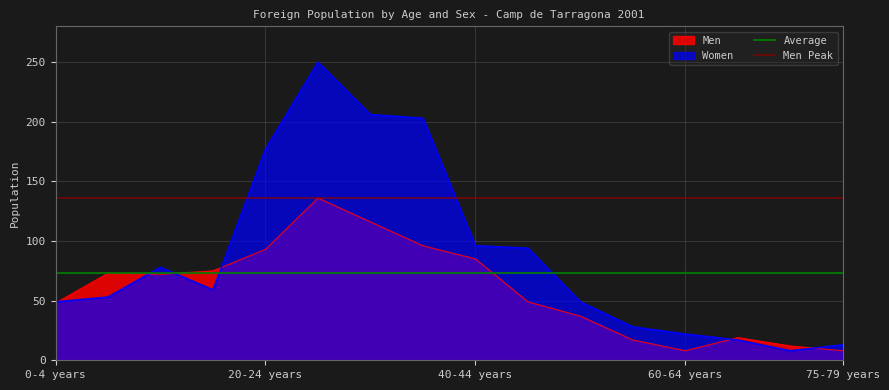

What is the maximum value for Men?

136